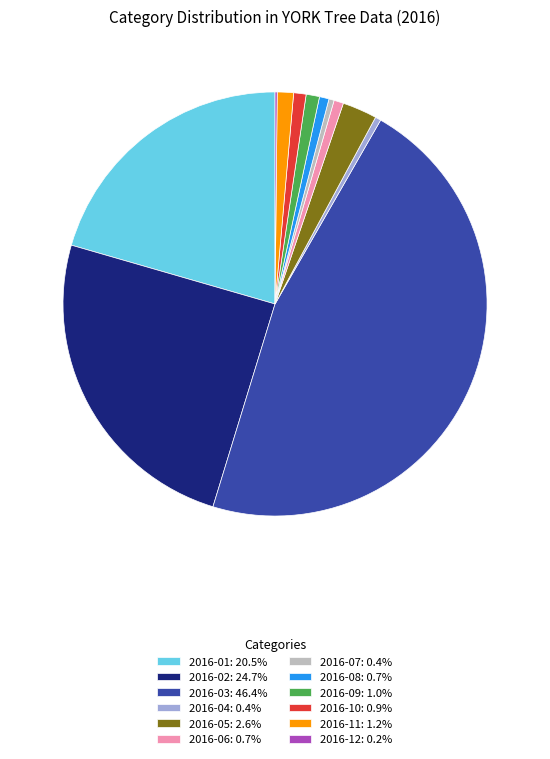

Which slice is the largest?

2016-03